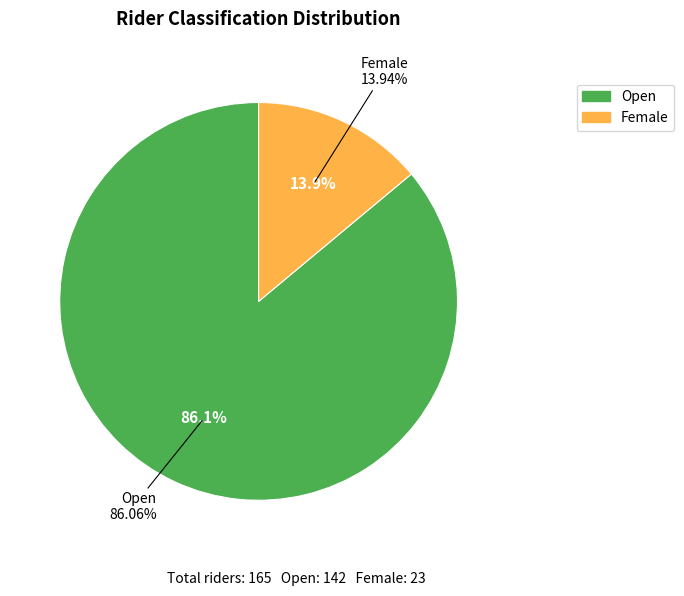

To the nearest percent, what portion does Female represent?

14%